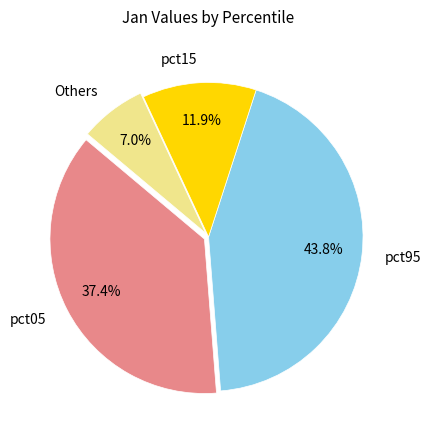

Rank the categories by value from lowest to highest.

Others, pct15, pct05, pct95